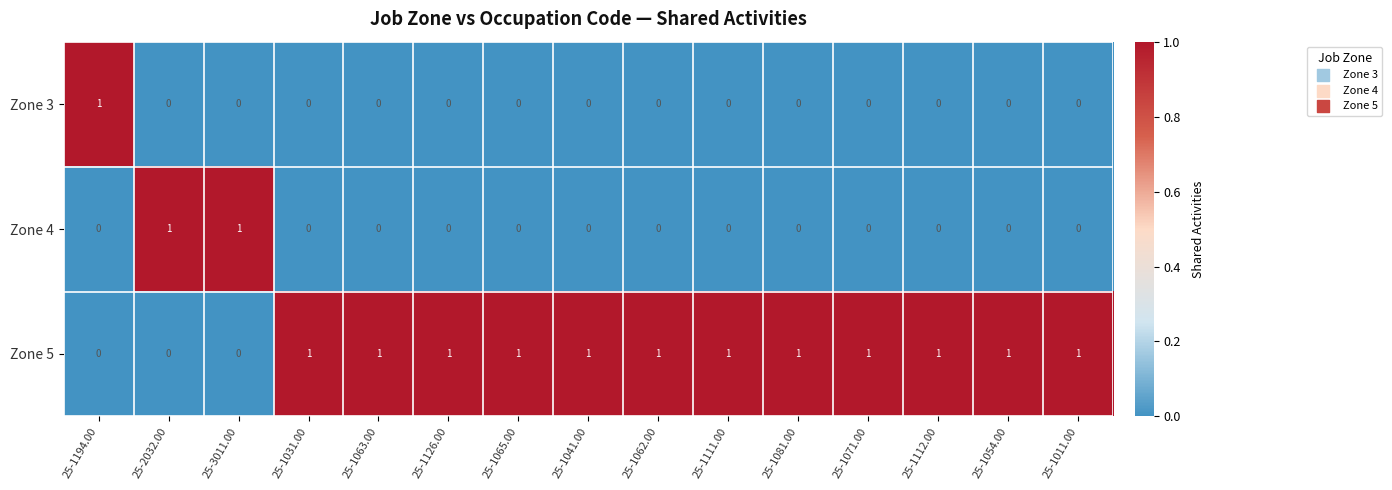

At how many categories does at least one series exceed 0?

15